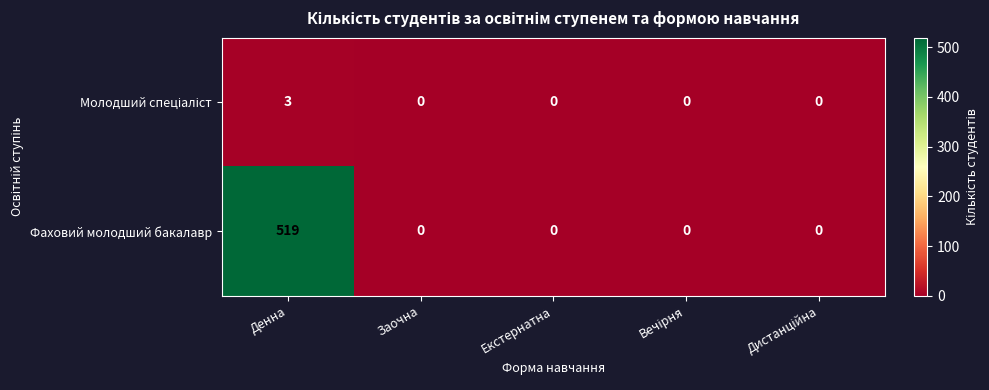

Which series has the widest spread of values?

Фаховий молодший бакалавр